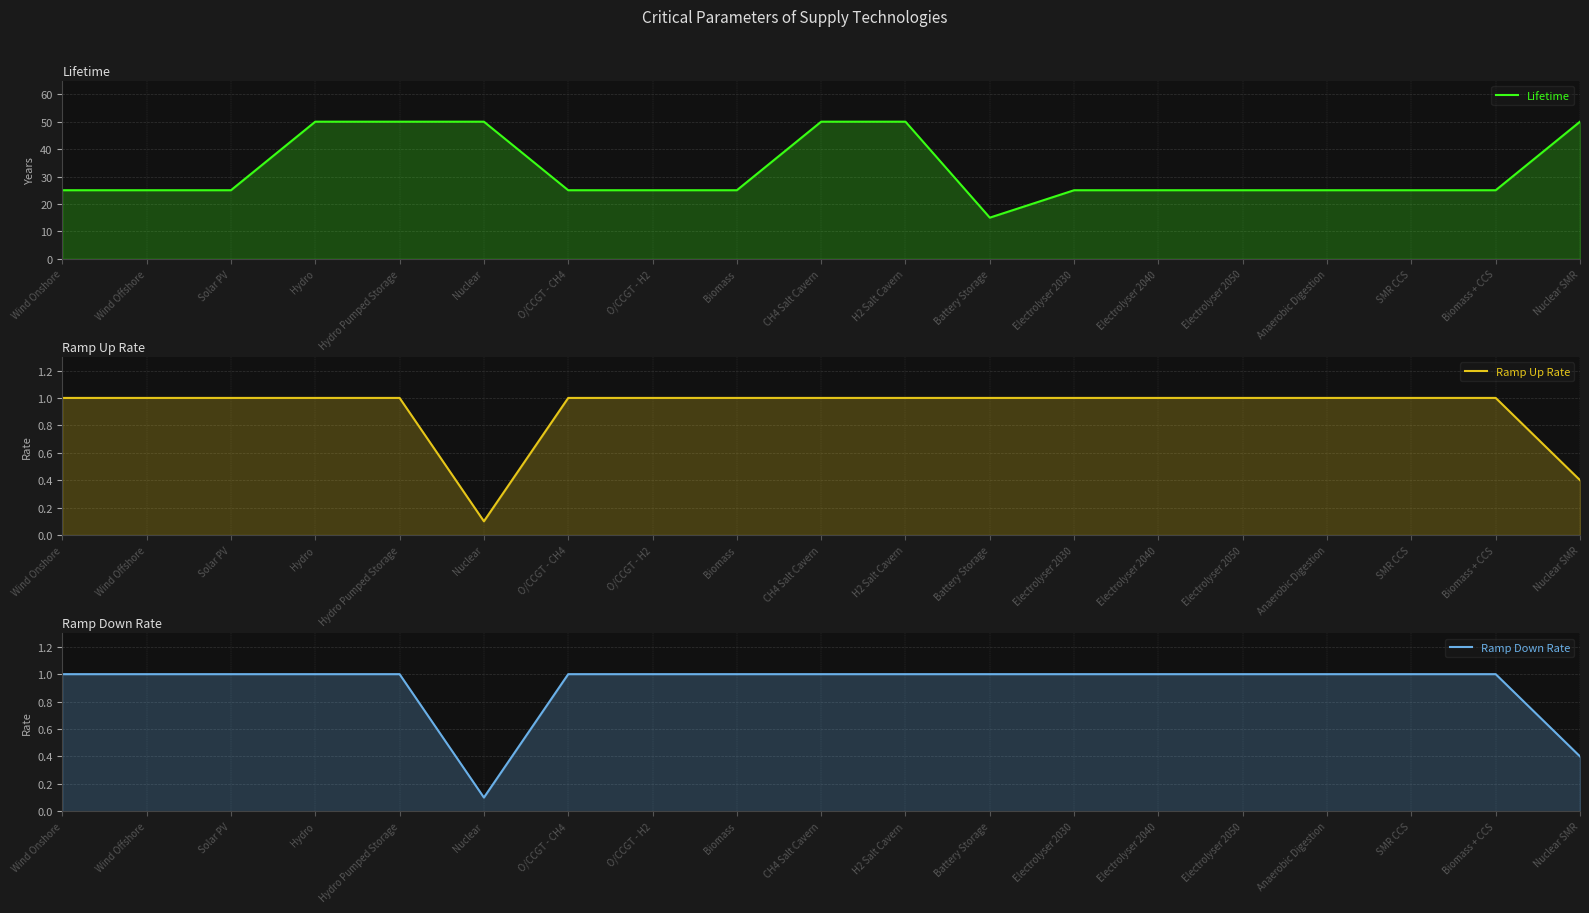

True or false: Ramp Down Rate and Lifetime intersect in this chart.

False